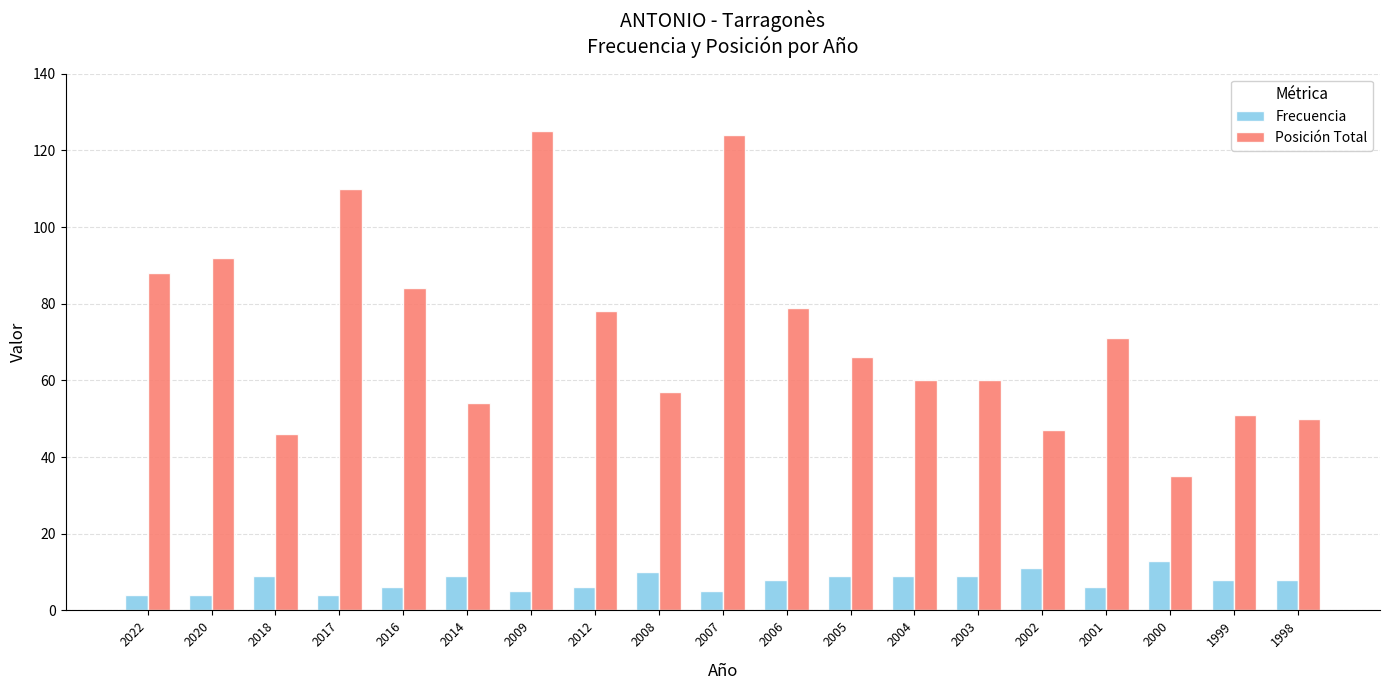

What is the total value across all series at 2017?

114